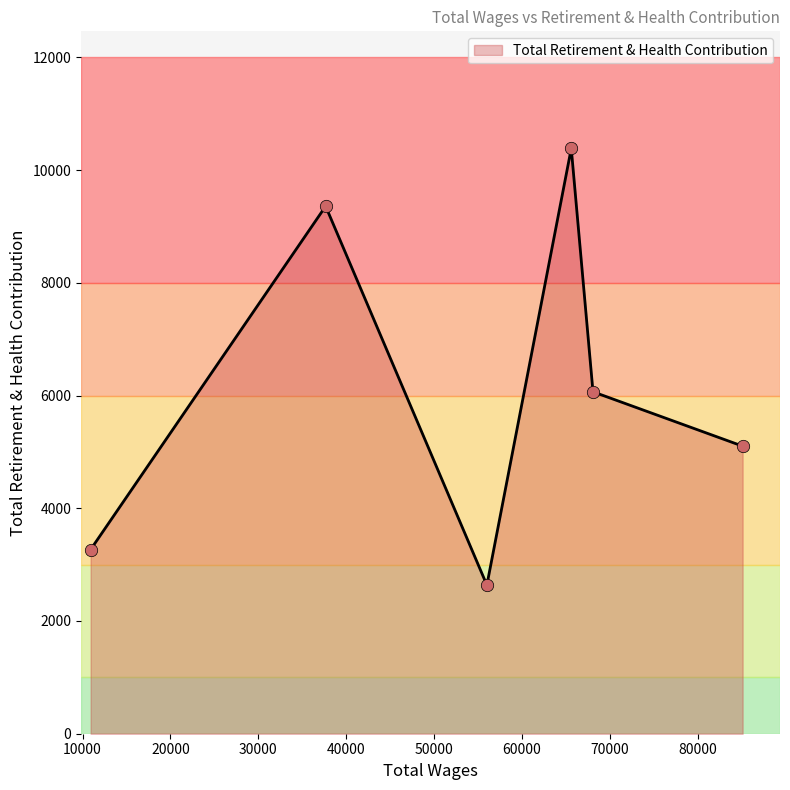

What is the difference between the second highest and minimum values?

6721